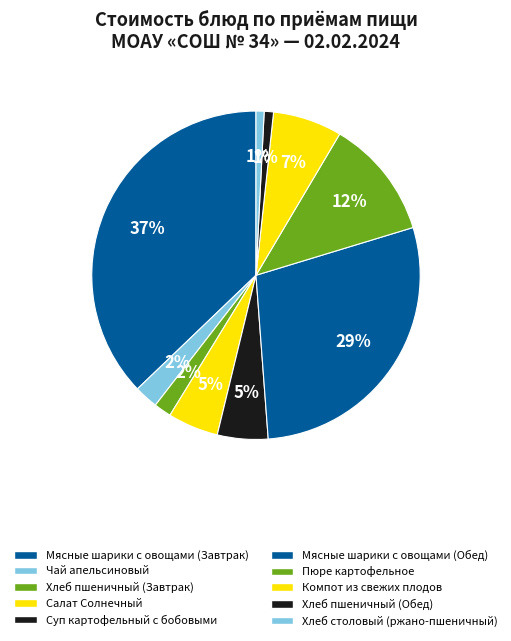

Count the number of slices in the pie.

10